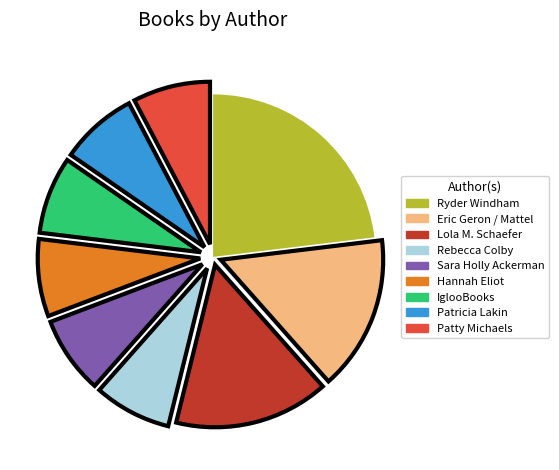

Does Patty Michaels account for over 50% of the chart?

No